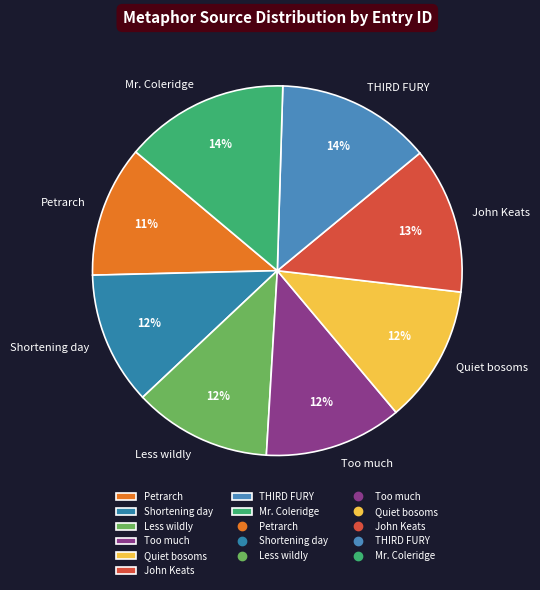

To the nearest percent, what is the average slice percentage?

12%